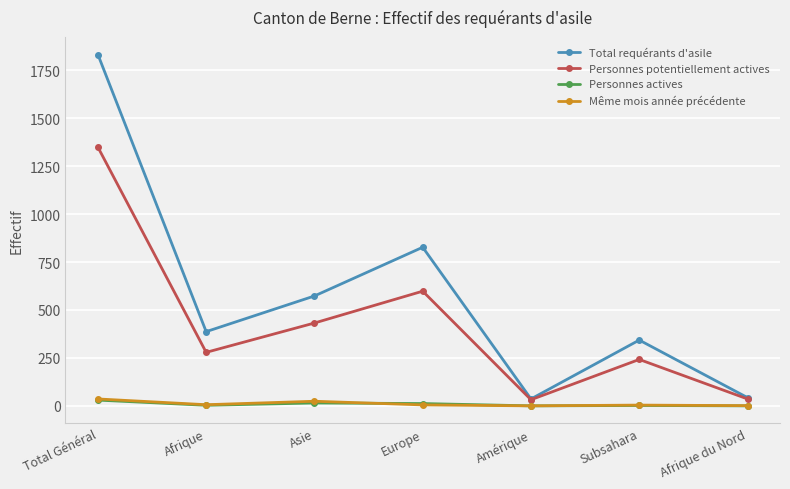

How many distinct data groups are displayed?

4